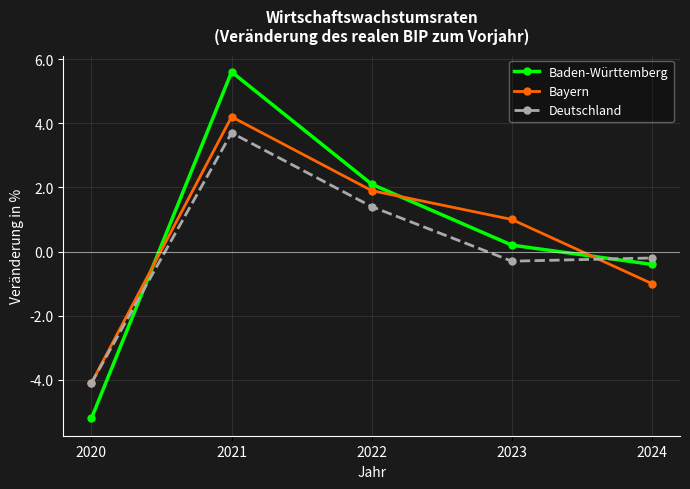

Between which two adjacent categories do Deutschland and Baden-Württemberg first intersect?

2020 and 2021